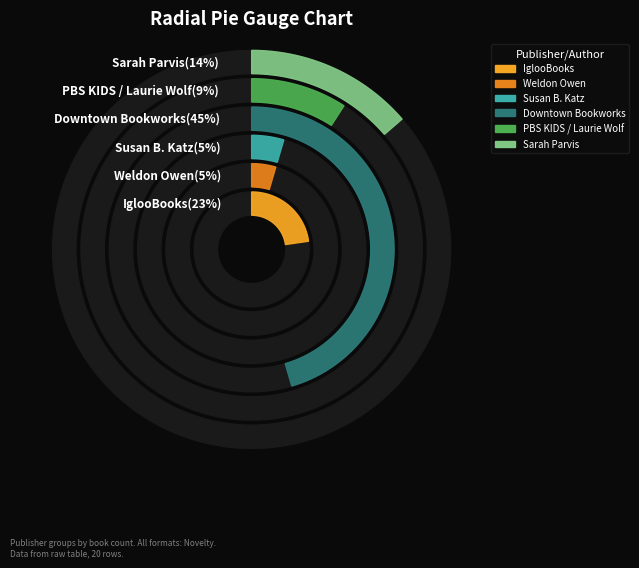

The Susan B. Katz slice represents 5% of the pie. True or false?

True